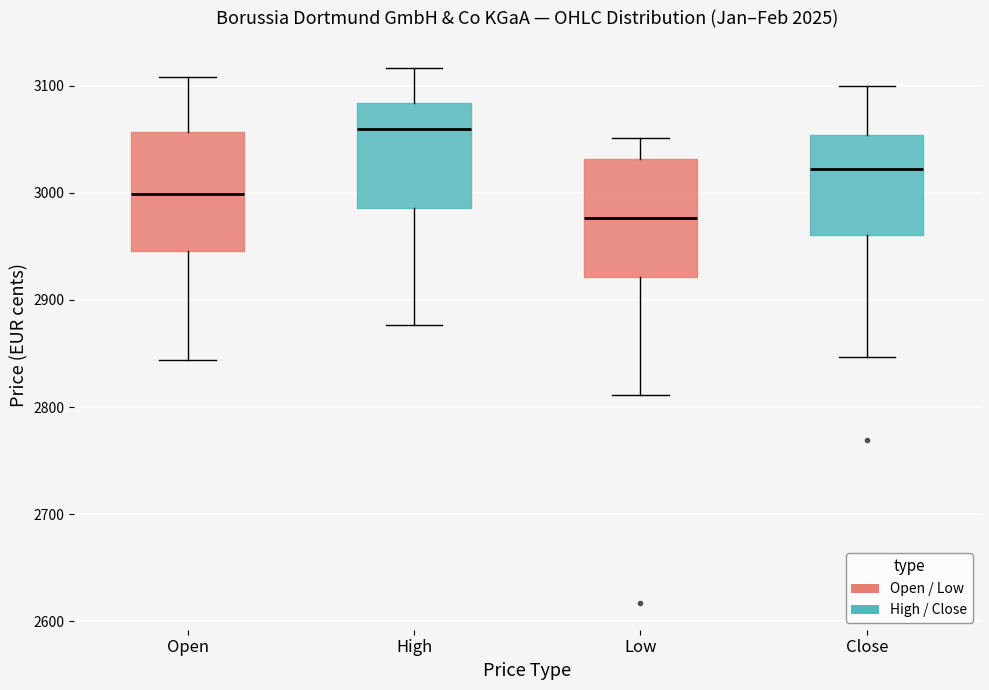

Reading left to right, read every box against the y-axis: the position of its median line, the range the box covers, and the ends of its whiskers. The values are not printed on the chart, so give them approximately, as read against the axis.

Open: median 3000, box 2950 to 3060, whiskers 2840 to 3110
High: median 3060, box 2990 to 3080, whiskers 2880 to 3120
Low: median 2980, box 2920 to 3030, whiskers 2810 to 3050
Close: median 3020, box 2960 to 3050, whiskers 2850 to 3100